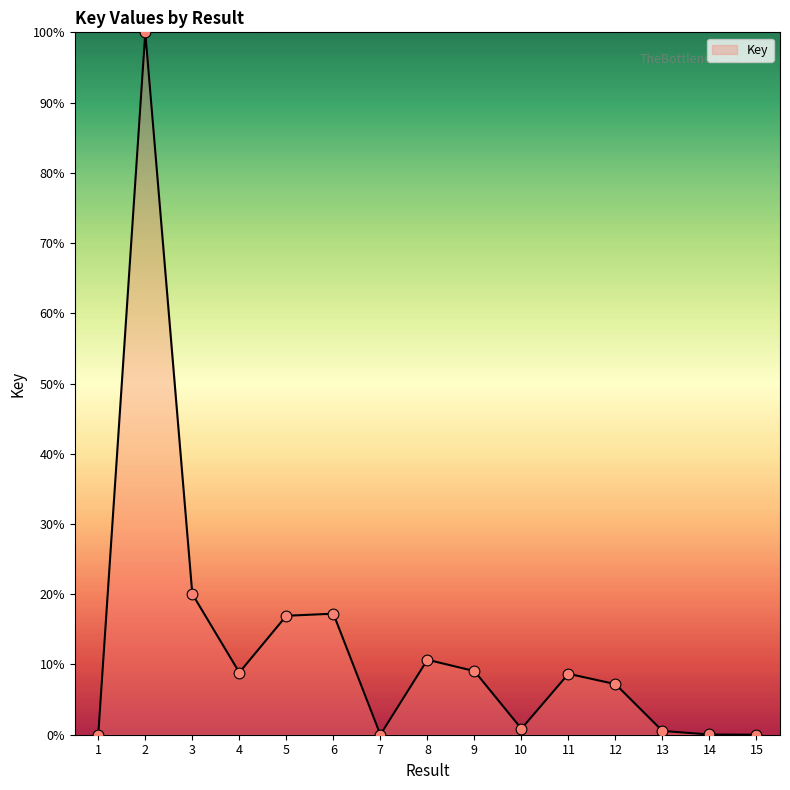

What is the change in value from 11 to 14?

-8.6